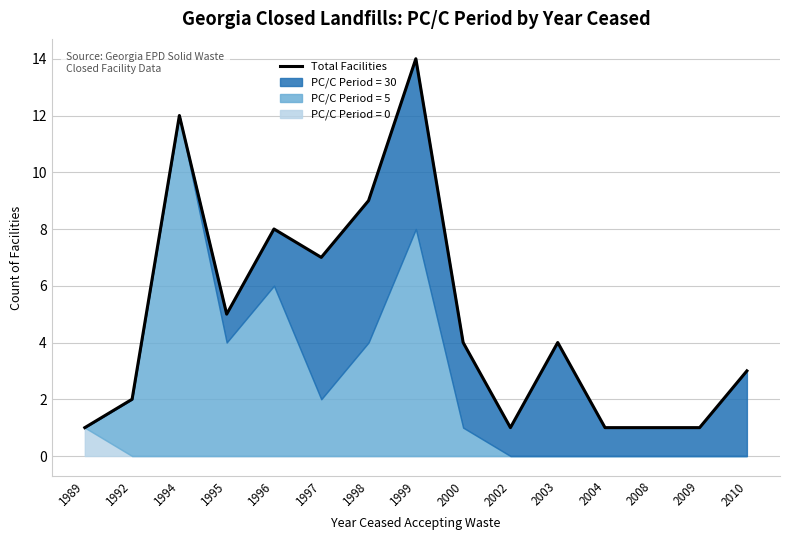

Count the number of categories in the chart.

15